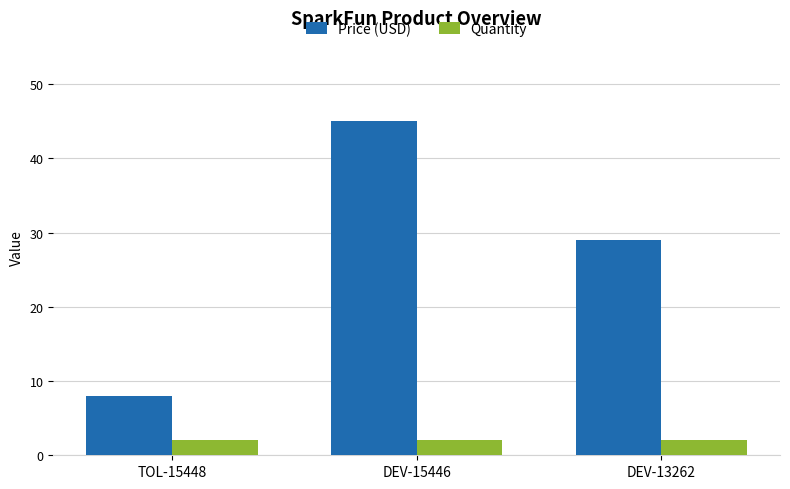

What is the sum of the Quantity values at DEV-13262 and DEV-15446?

4.0